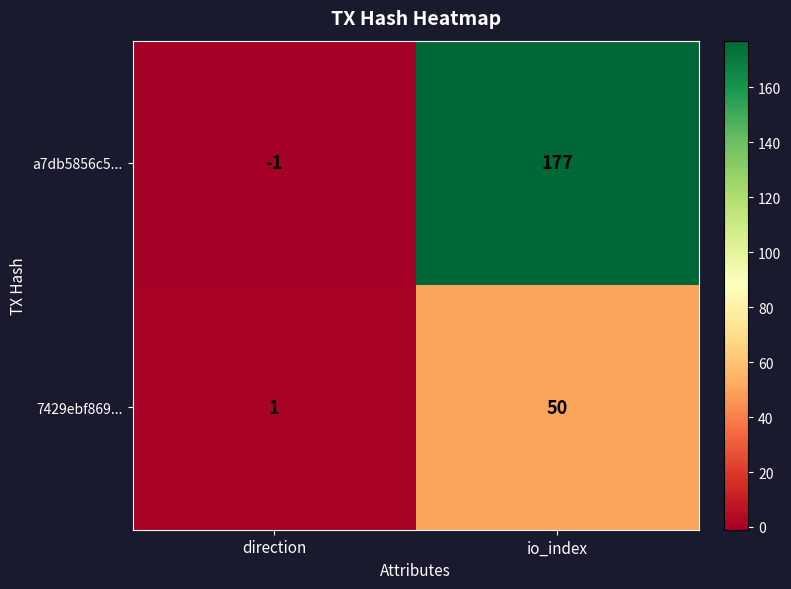

What is the difference between the a7db5856c5... values at io_index and direction?

178